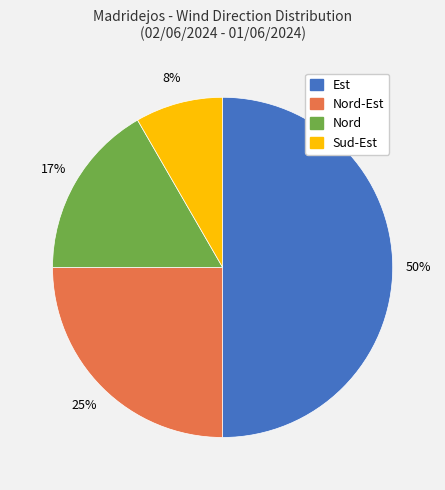

What percentage is the Sud-Est slice, to the nearest percent?

8%